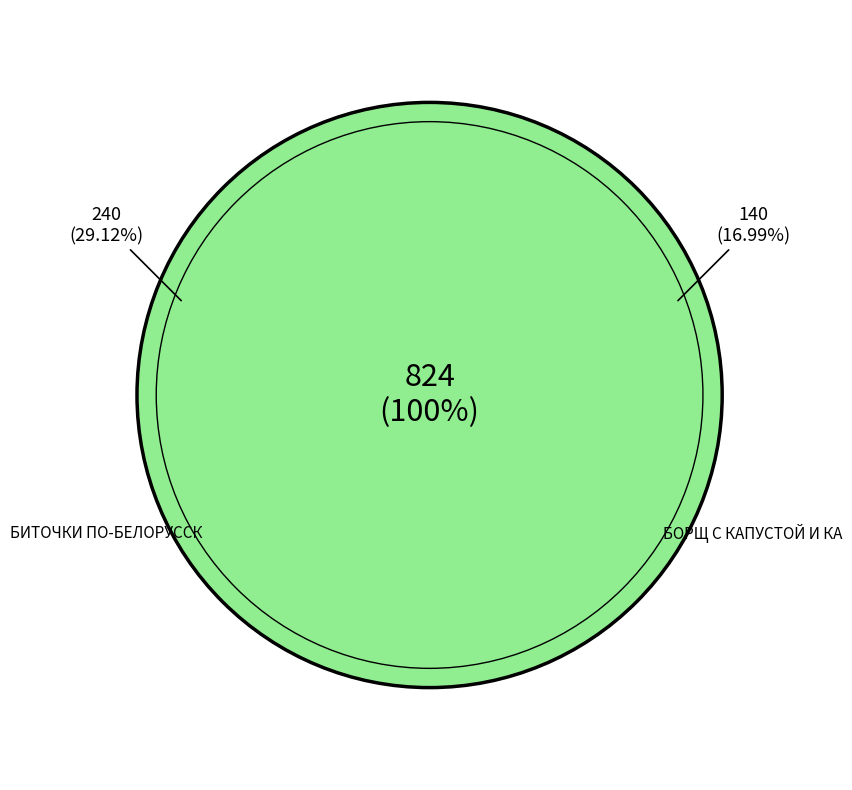

Does КАША ЯЧНЕВАЯ РАССЫПЧАТАЯ represent more than half of the total?

No